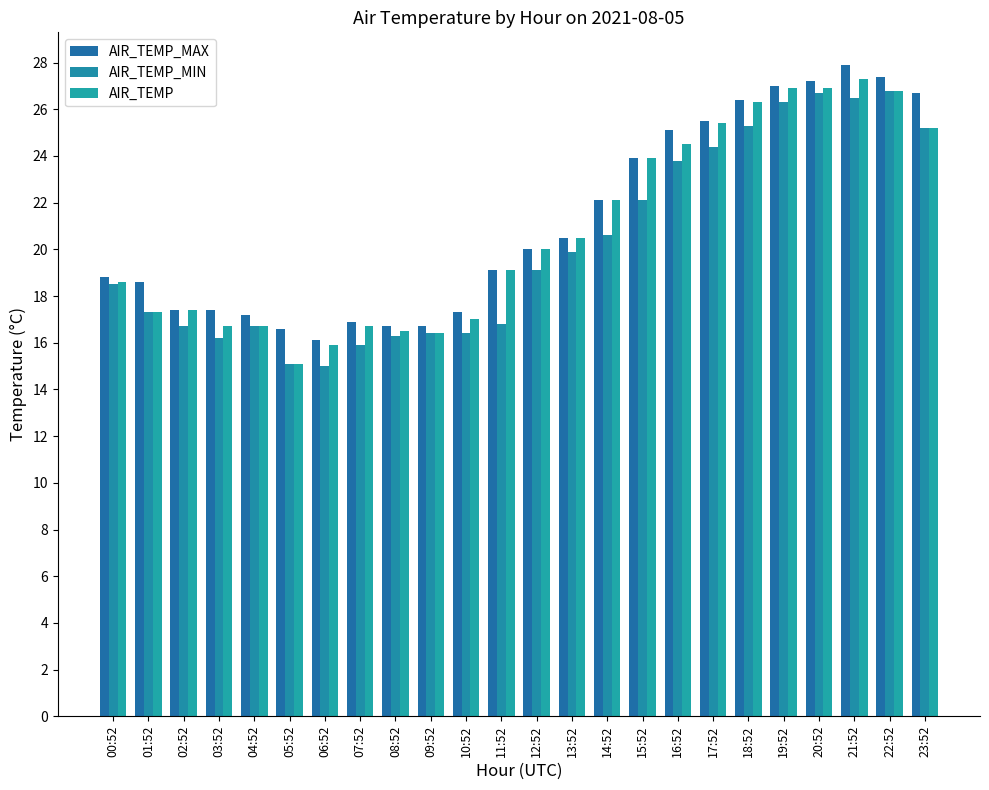

Where is AIR_TEMP_MAX nearest to the value 22?

14:52